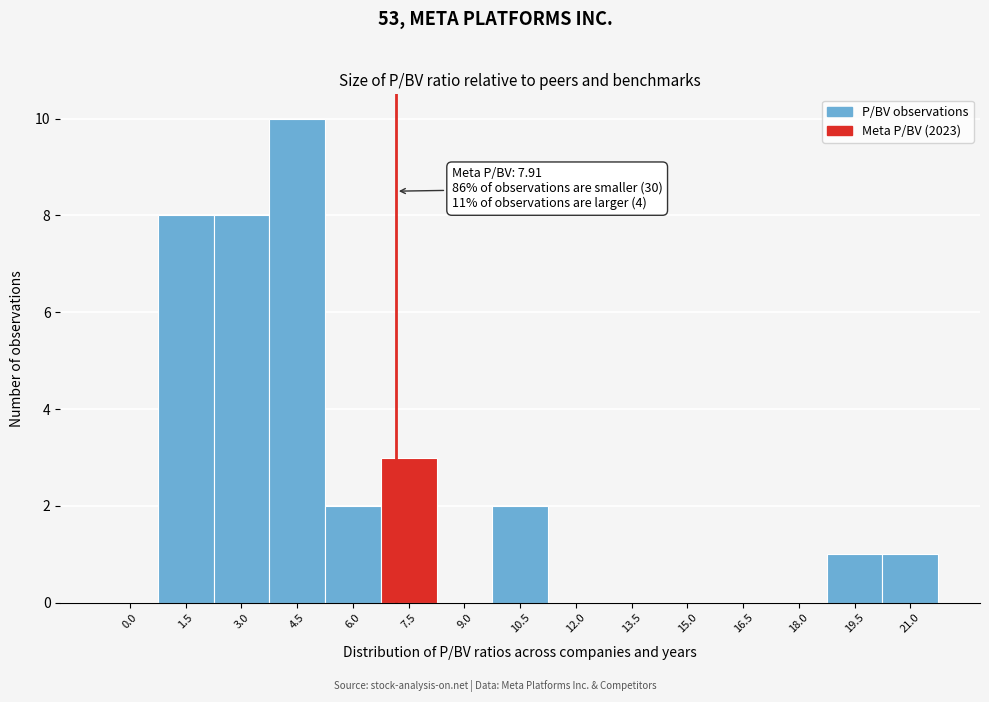

Reading left to right, what are all the values shown in this chart?

0.0=0	1.5=8	3.0=8	4.5=10	6.0=2	7.5=3	9.0=0	10.5=2	12.0=0	13.5=0	15.0=0	16.5=0	18.0=0	19.5=1	21.0=1